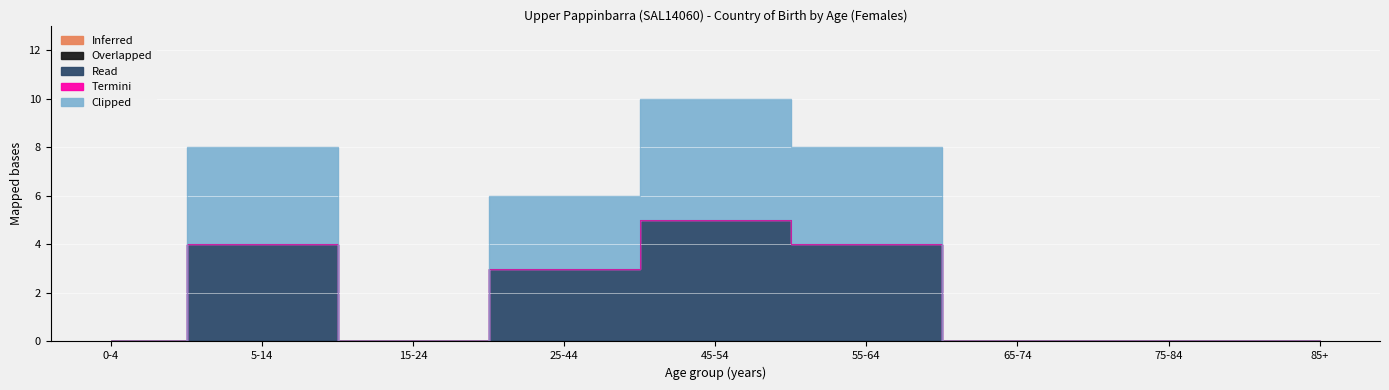

How many interior local peaks does the Read series have?

2